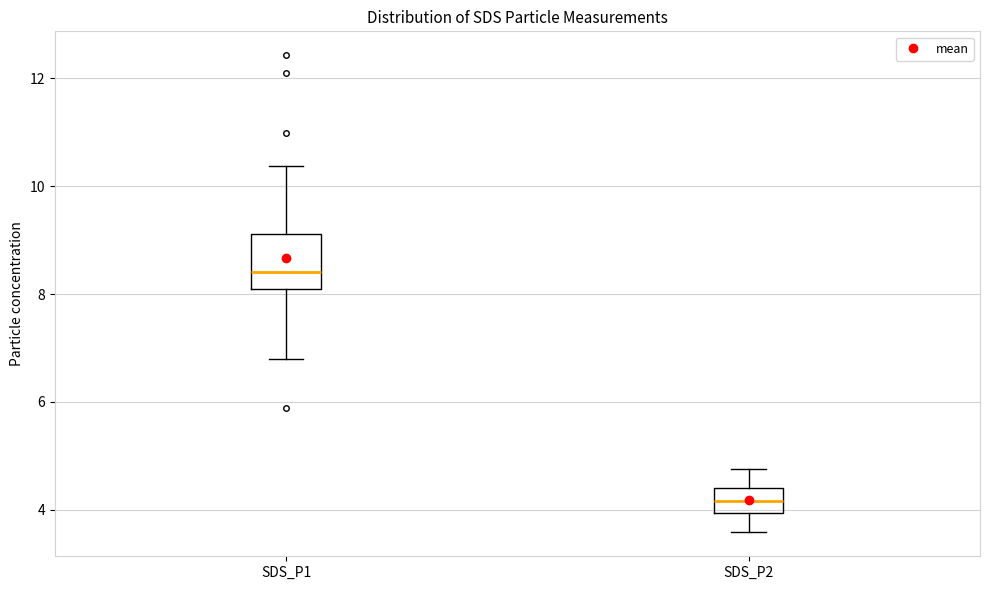

Comparing the boxes themselves (not the whiskers), which one is the tallest?

SDS_P1